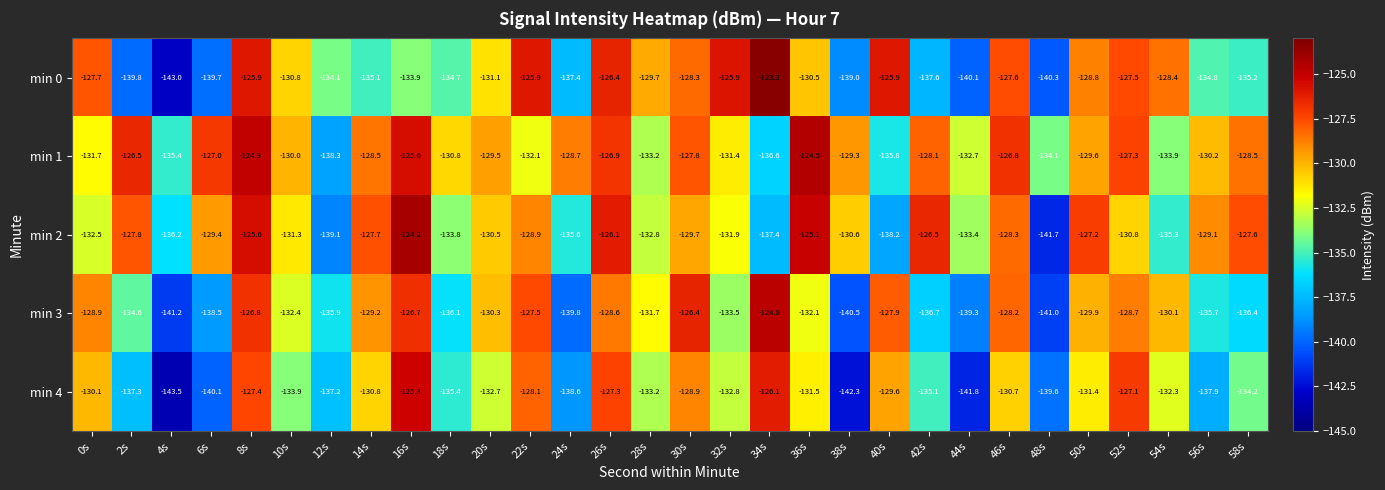

At 50s, list the series in order from smallest to largest.

min 4, min 3, min 1, min 0, min 2